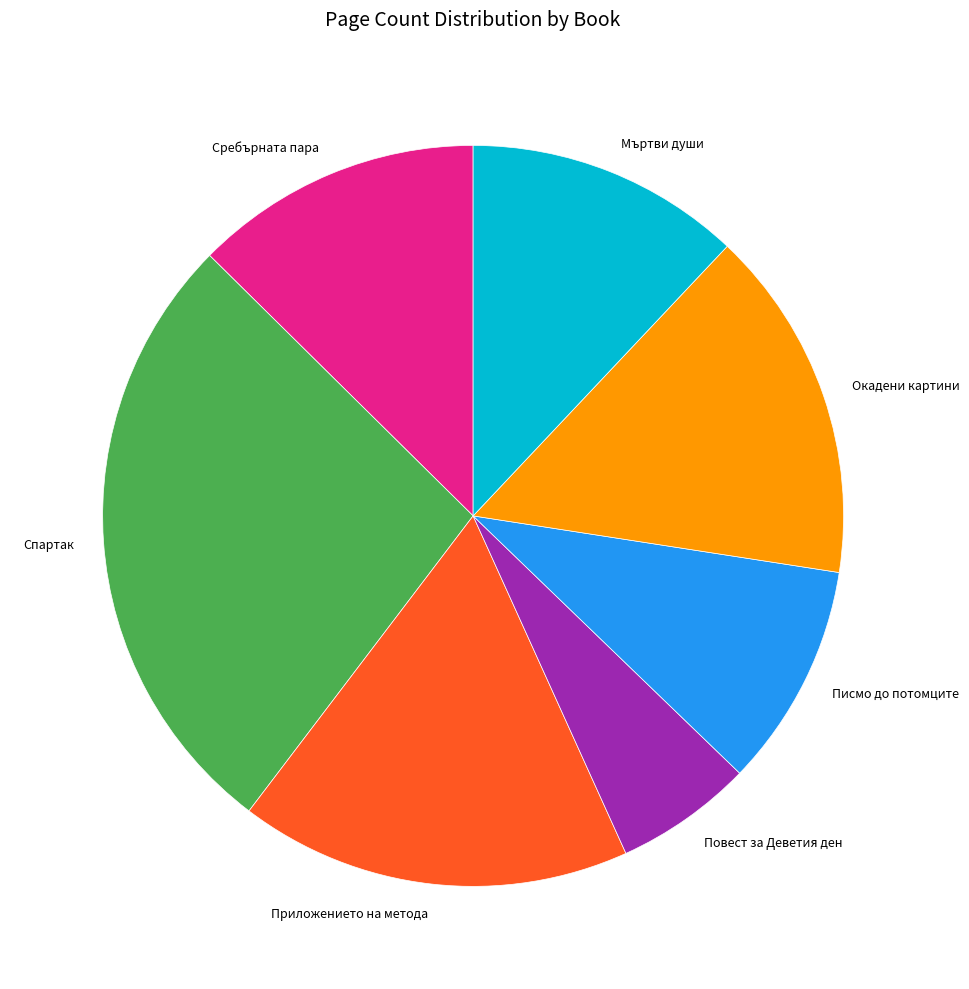

Count the number of slices in the pie.

7